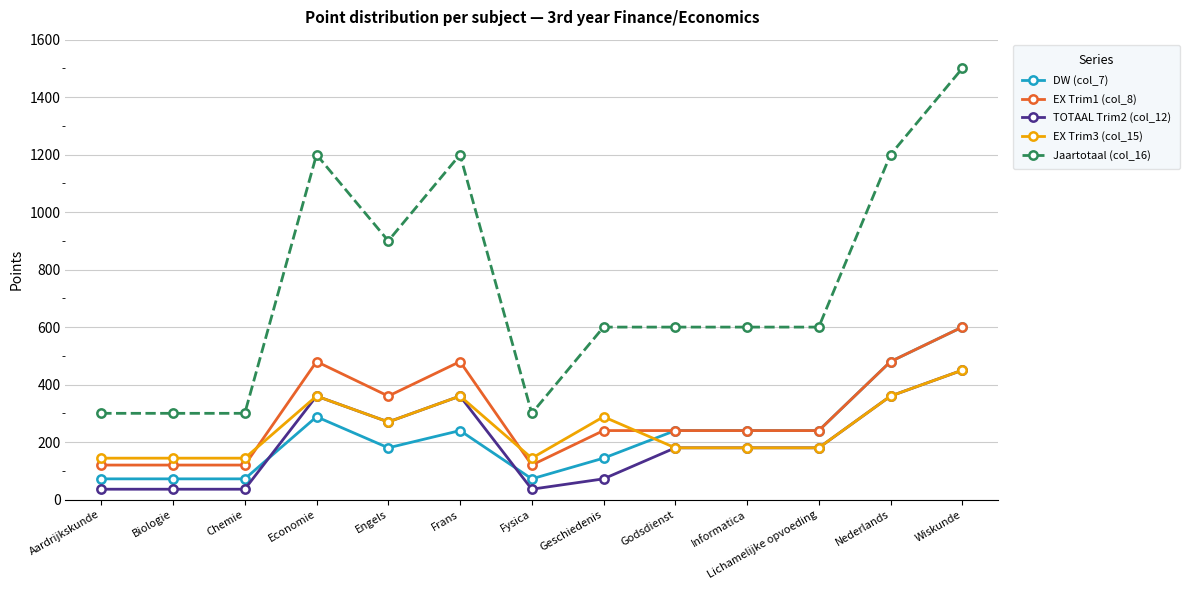

What is the spread (max minus min) of values at Godsdienst?

420